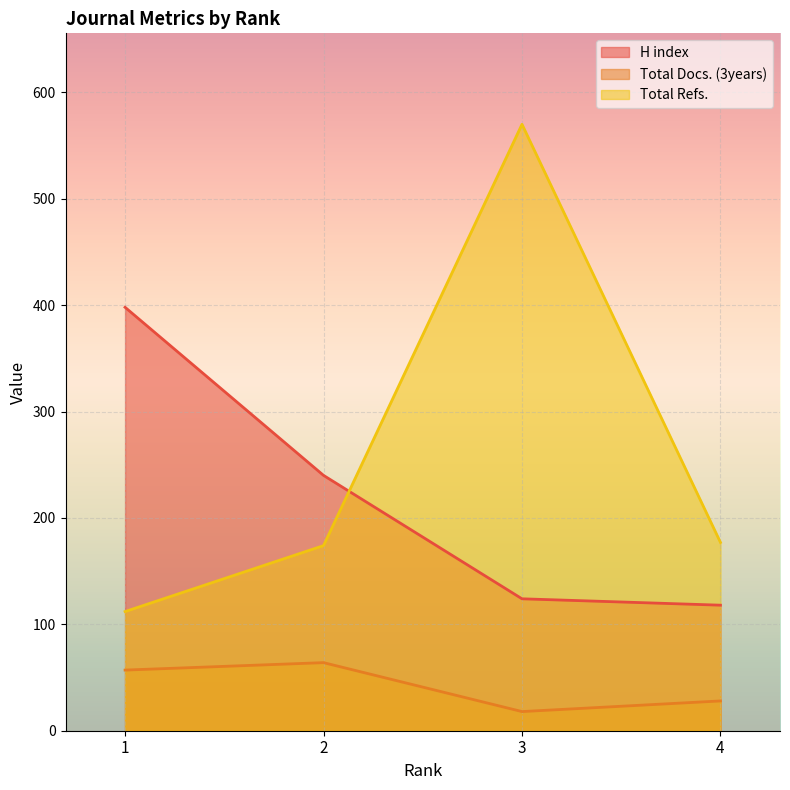

How many values in the H index series exceed 240?

1